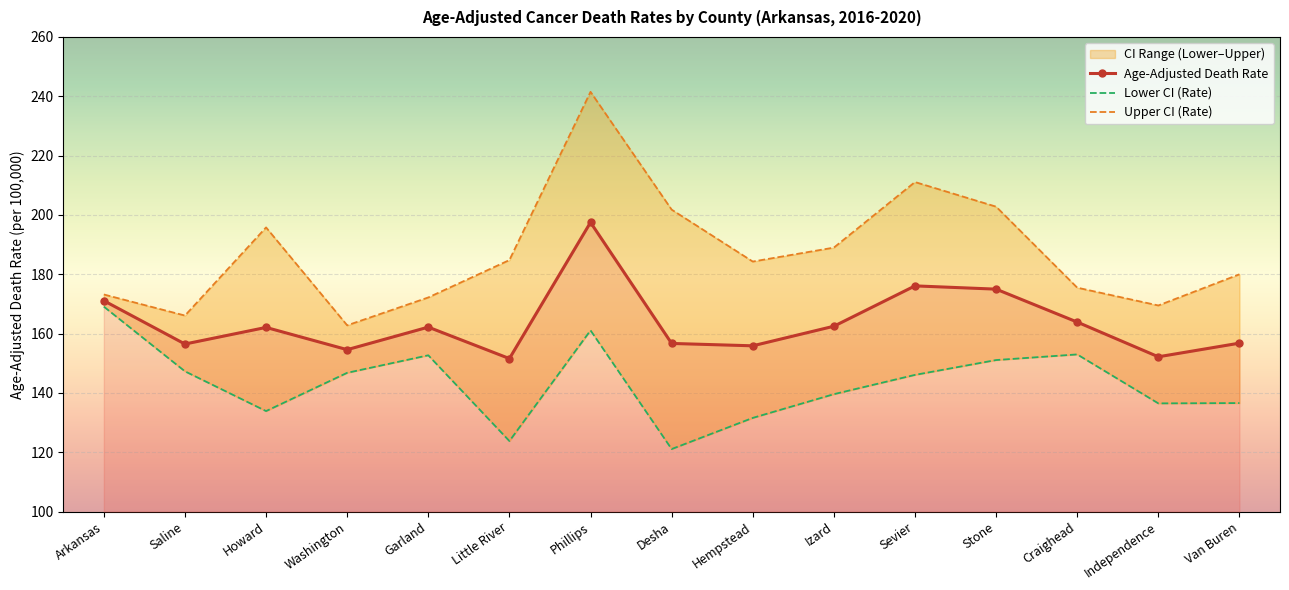

Rank the series by their average value, from highest to lowest.

Upper CI (Rate), Age-Adjusted Death Rate, Lower CI (Rate)